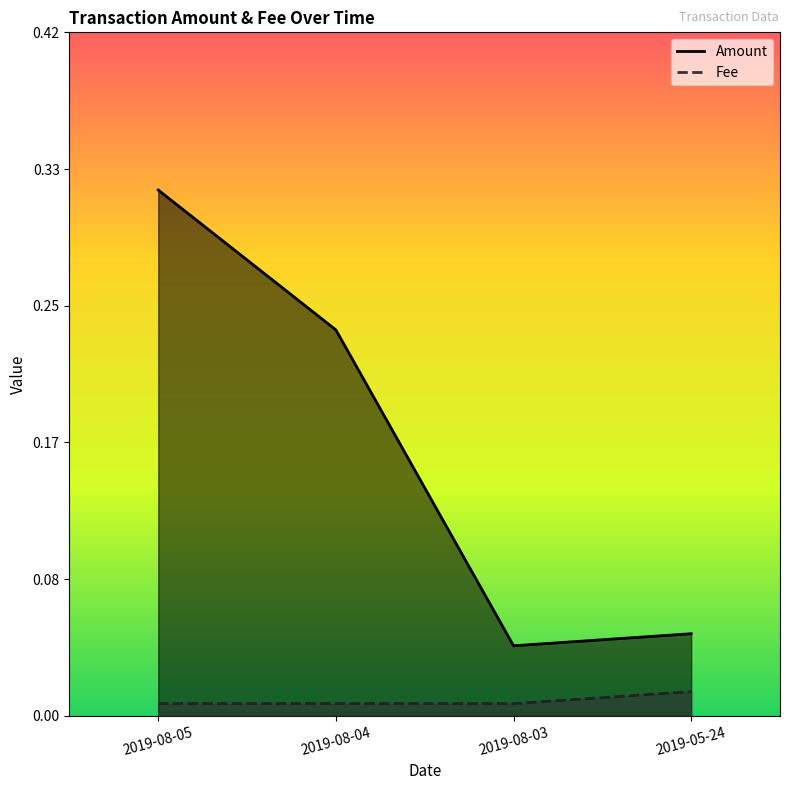

What is the difference between the Amount values at 2019-08-03 and 2019-08-04?

0.2